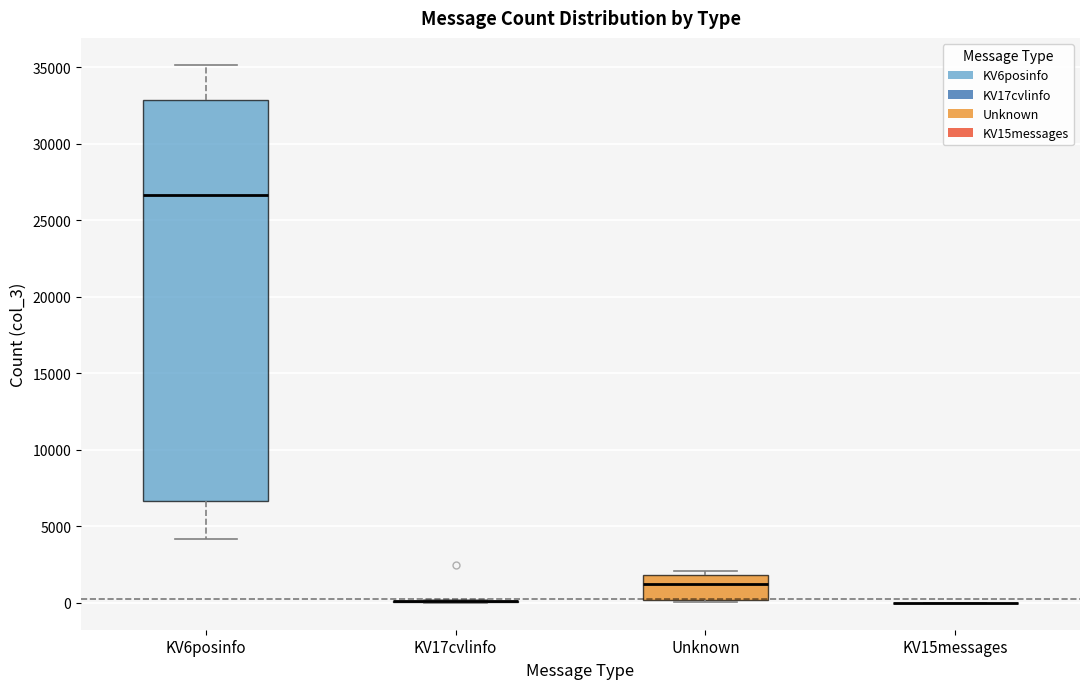

Reading left to right, transcribe this box plot: for each box, give where its median line is, the range the box spans, and where its two whiskers end, as read against the y-axis. The values are not printed on the chart, so give them approximately, as read against the axis.

KV6posinfo: median 26500, box 6500 to 33000, whiskers 4000 to 35000
KV17cvlinfo: box collapsed to a line at 0, whiskers 0 to 0
Unknown: median 1500, box 0 to 2000, whiskers 0 to 2000 (just above the box's upper edge)
KV15messages: box collapsed to a line at 0, whiskers 0 to 0